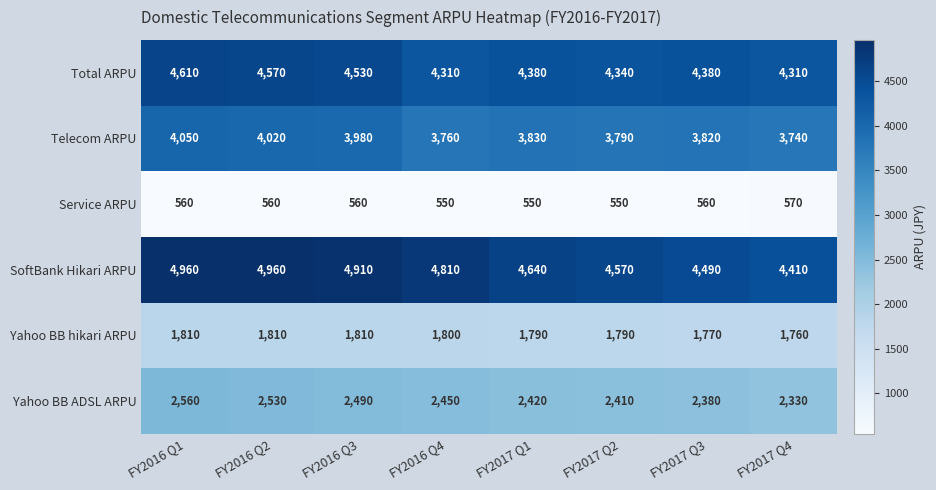

The Telecom ARPU series shows 4020 at FY2016 Q2. True or false?

True